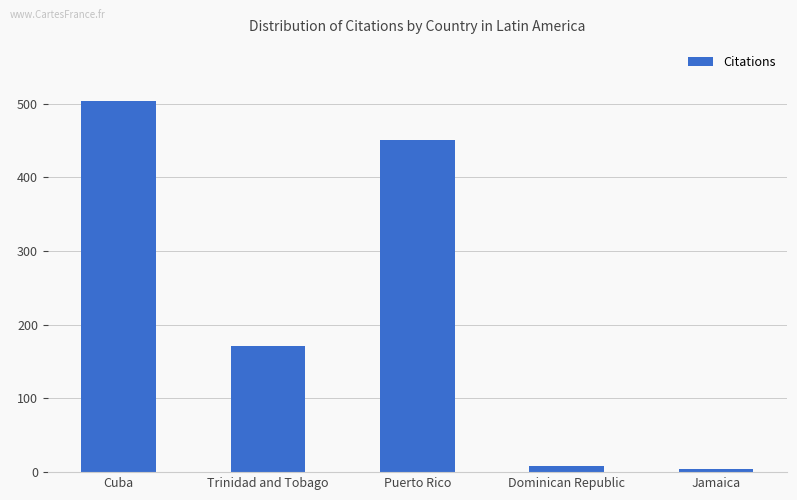

What is the change in value from Trinidad and Tobago to Jamaica?

-167